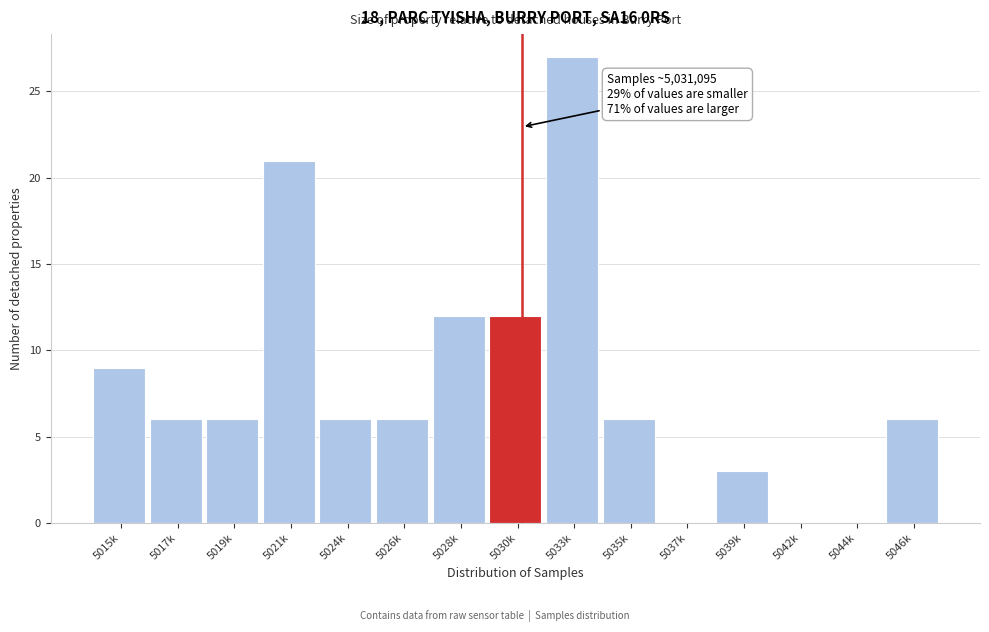

Reading right to left, list all the values displayed in this chart.

5046k=6	5044k=0	5042k=0	5039k=3	5037k=0	5035k=6	5033k=27	5030k=12	5028k=12	5026k=6	5024k=6	5021k=21	5019k=6	5017k=6	5015k=9